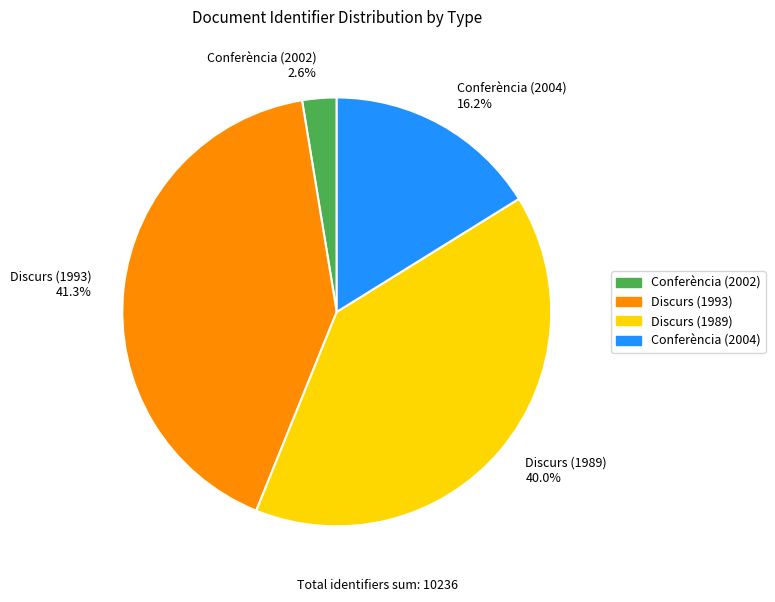

What percentage is the Discurs (1993) slice, to the nearest percent?

41%